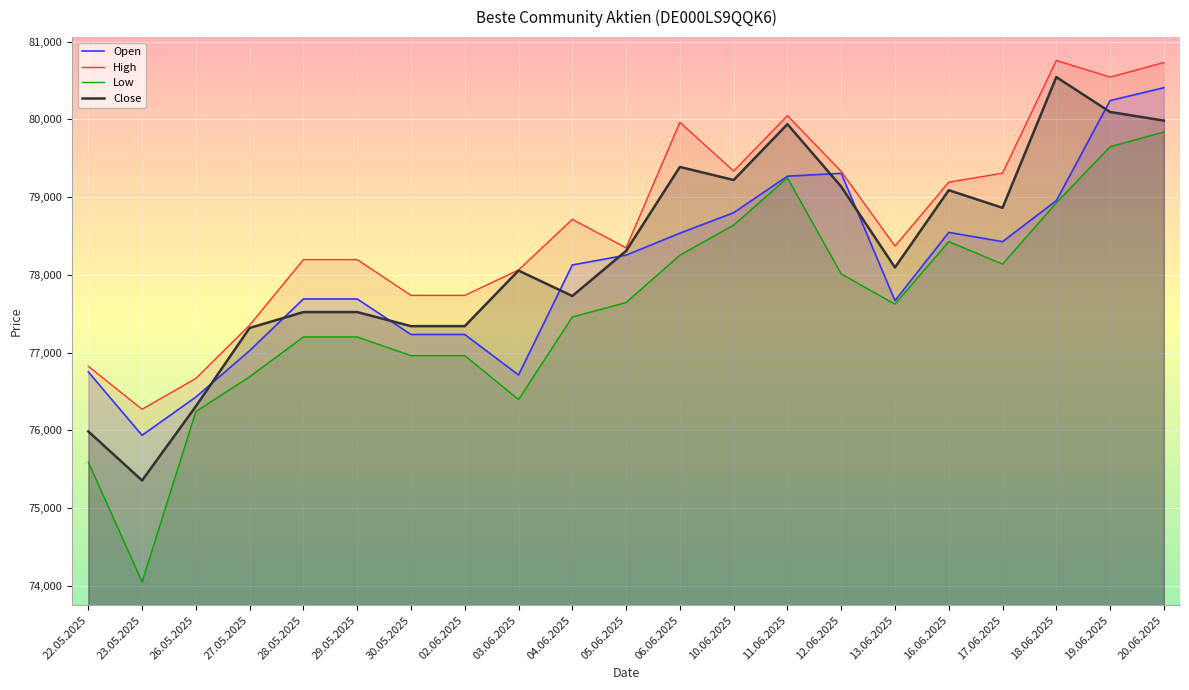

List the series in order of their overall mean, highest first.

High, Close, Open, Low